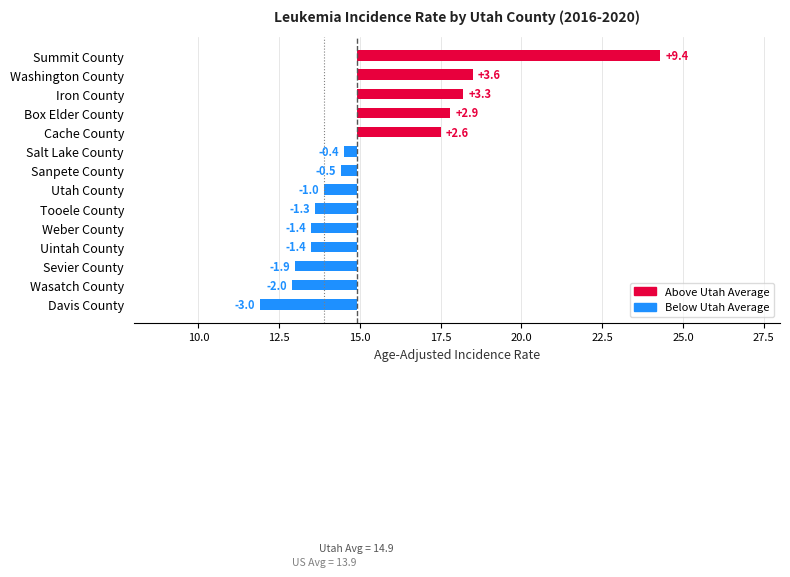

What is the minimum value shown in the chart?

-3.0